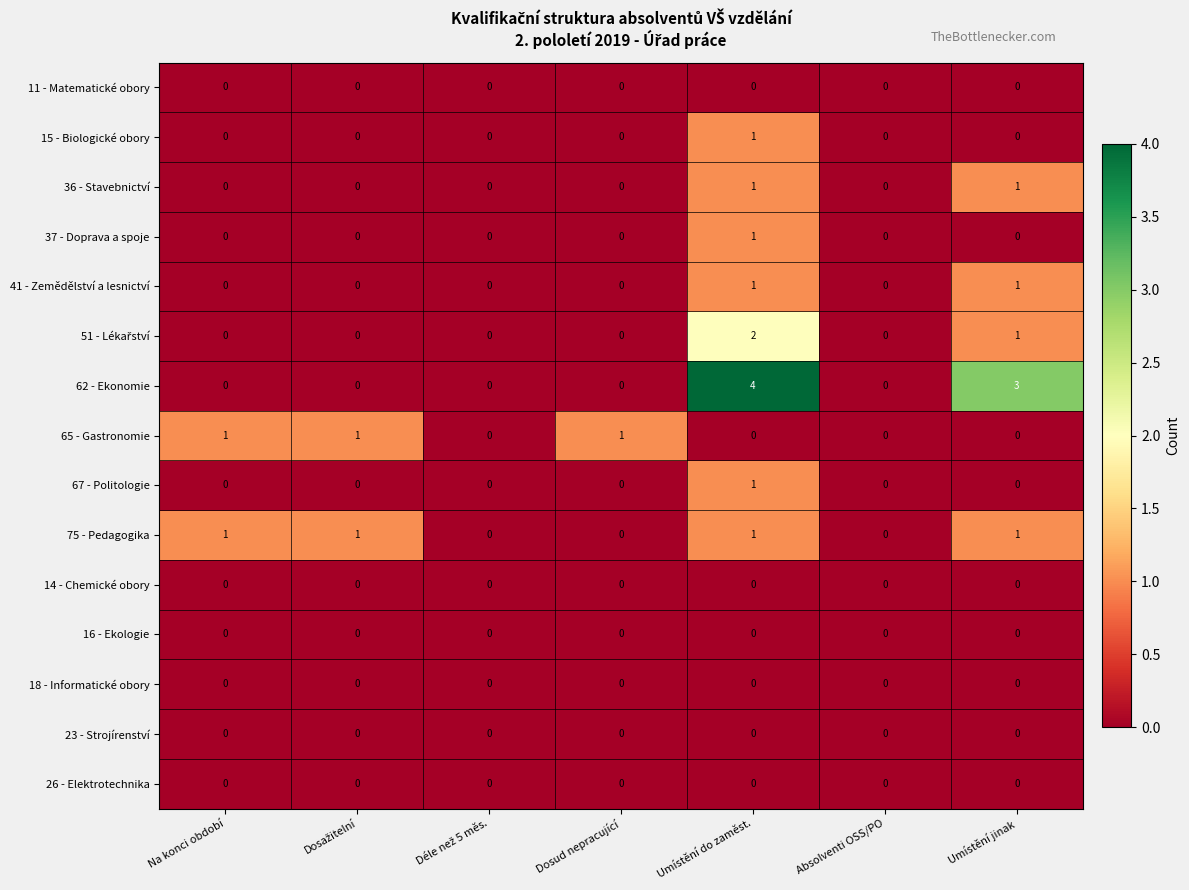

True or false: 11 - Matematické obory has a value of 0 at Umístění do zaměst..

True